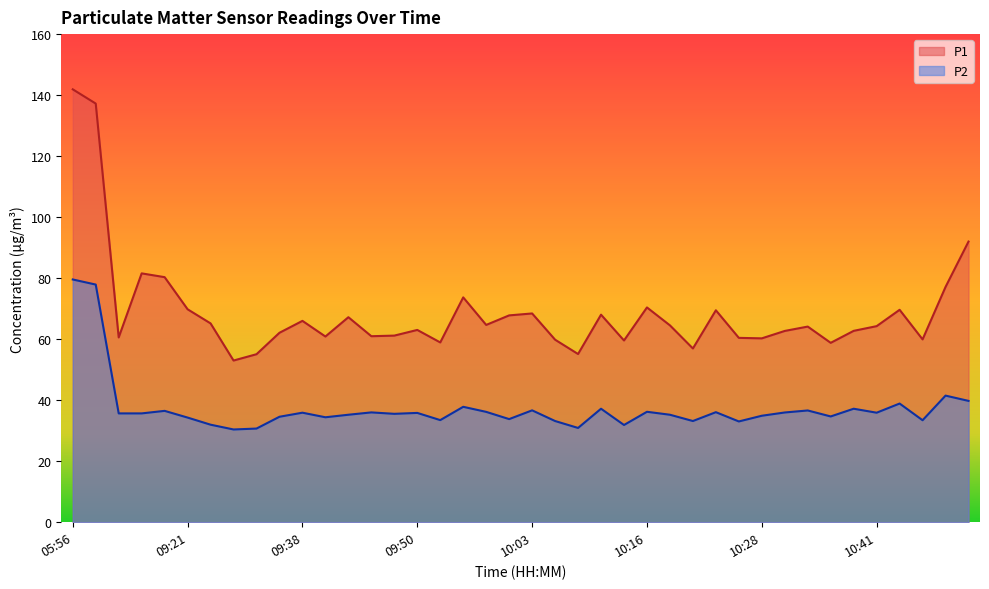

What is the label of the 39th point from the right?

05:58